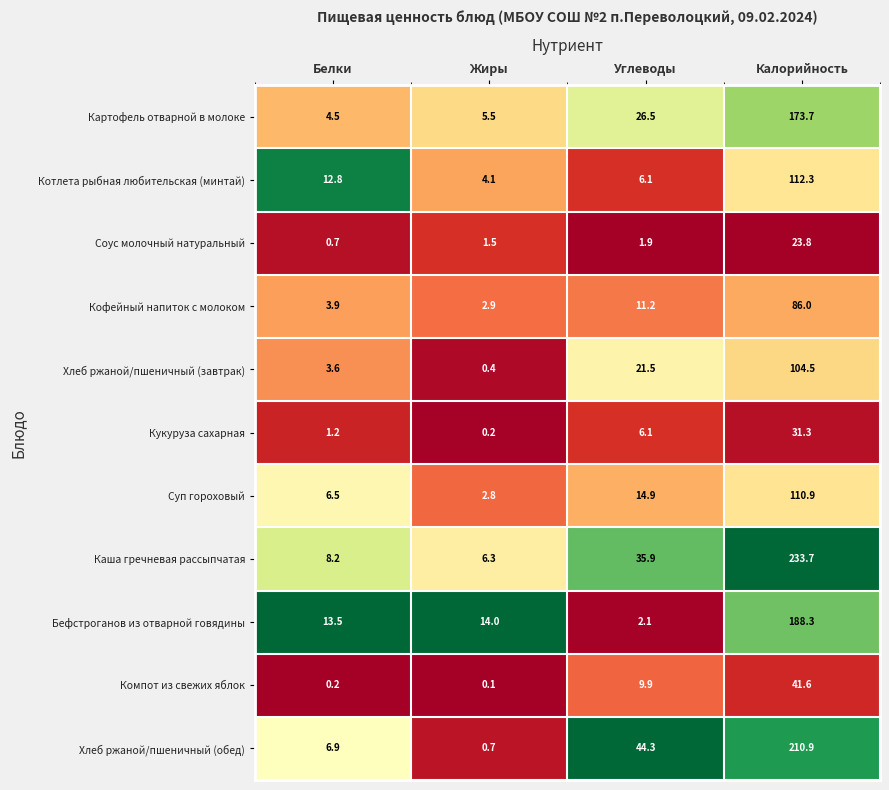

Rank the series by their maximum value, from lowest to highest.

Соус молочный натуральный, Кукуруза сахарная, Компот из свежих яблок, Кофейный напиток с молоком, Хлеб ржаной/пшеничный (завтрак), Суп гороховый, Котлета рыбная любительская (минтай), Картофель отварной в молоке, Бефстроганов из отварной говядины, Хлеб ржаной/пшеничный (обед), Каша гречневая рассыпчатая